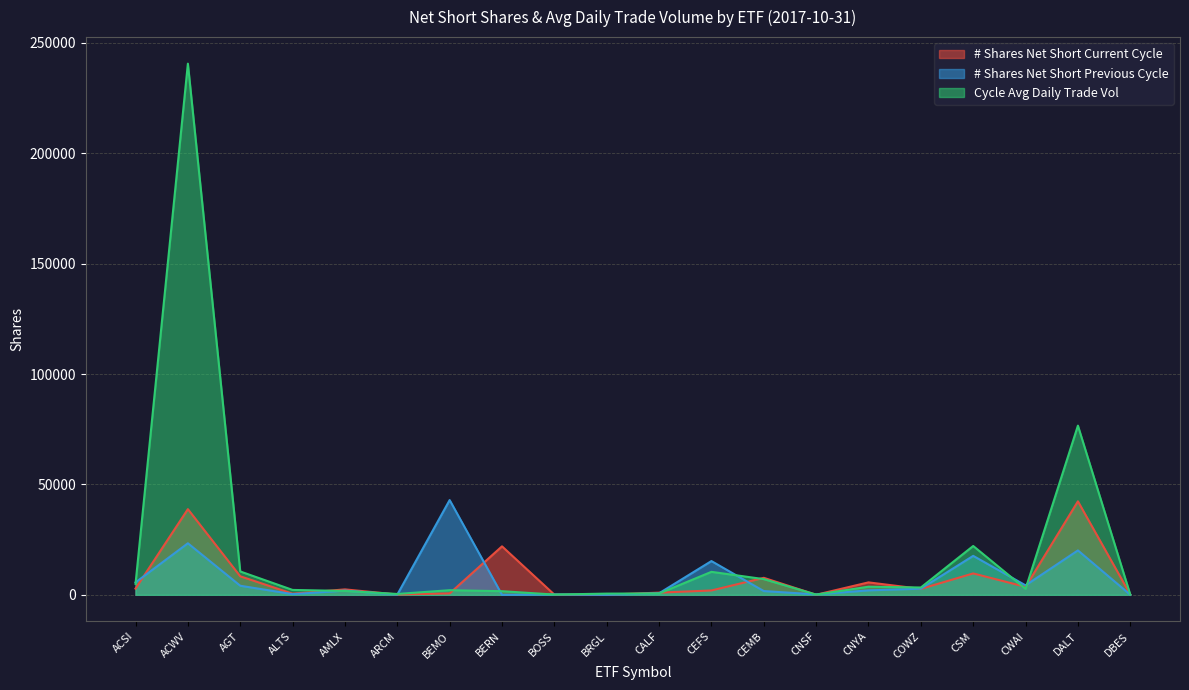

How many distinct data groups are displayed?

3